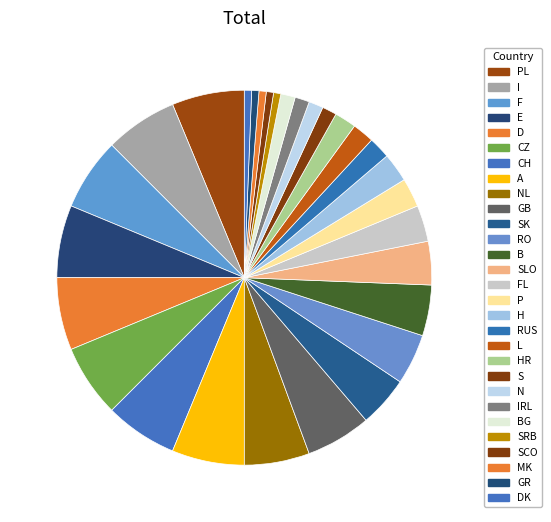

Which slice is the largest?

CH